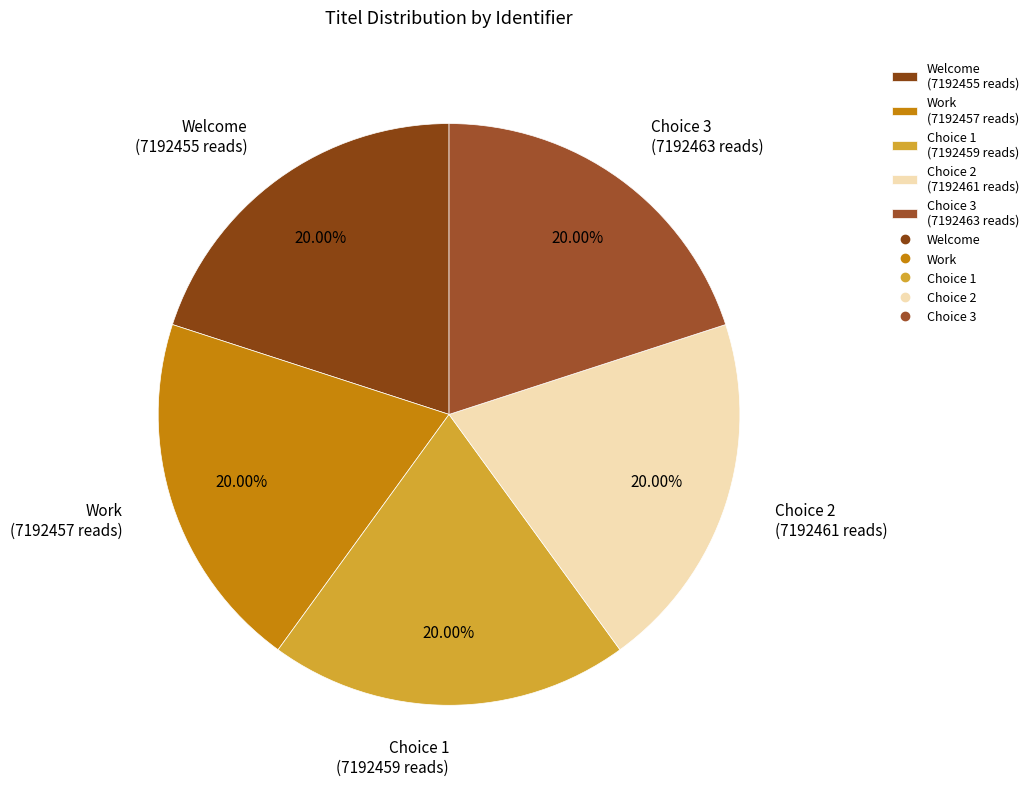

To the nearest percent, what is the combined percentage of Choice 2 and Work?

40%